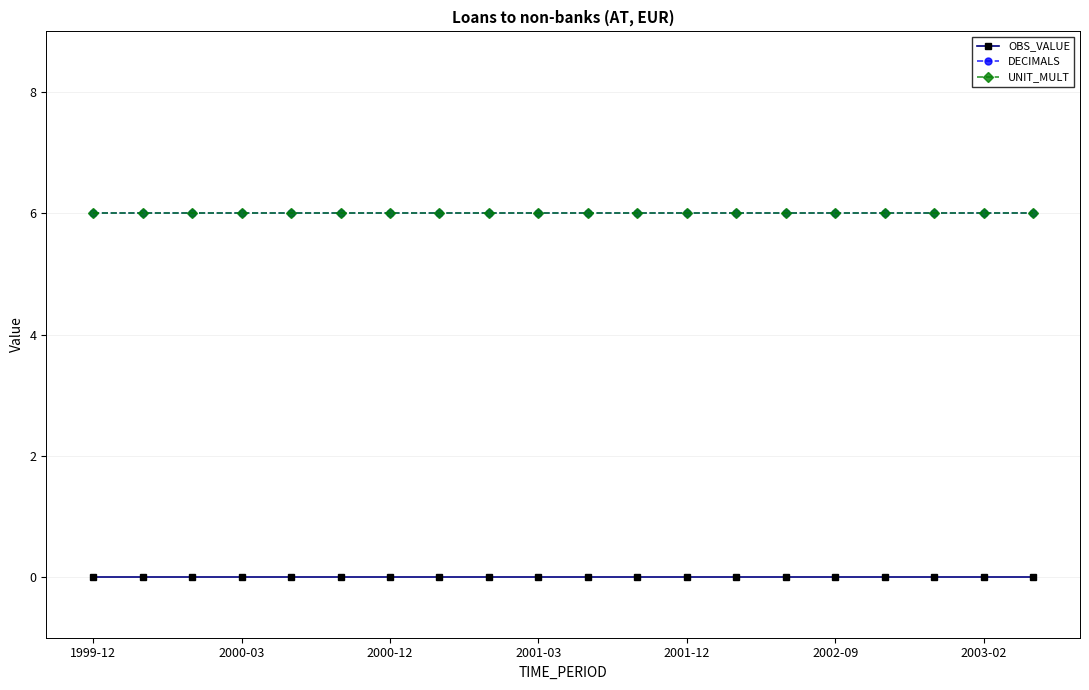

What is the maximum value shown in the chart?

6